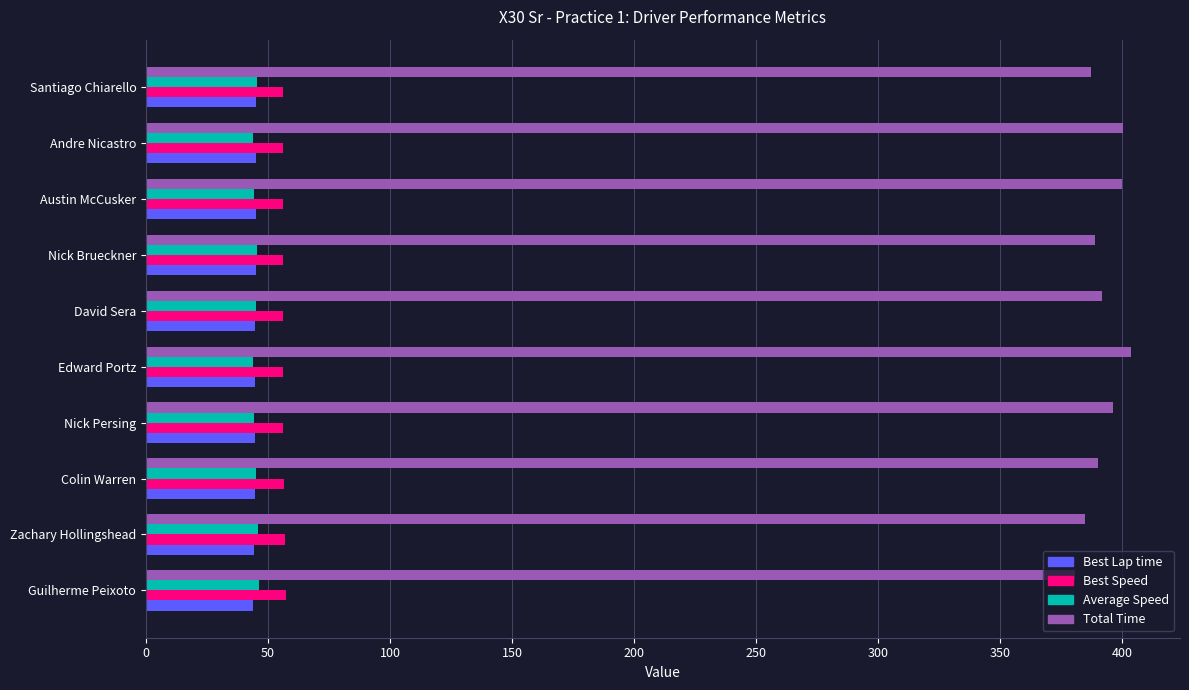

How many series are shown in this chart?

4